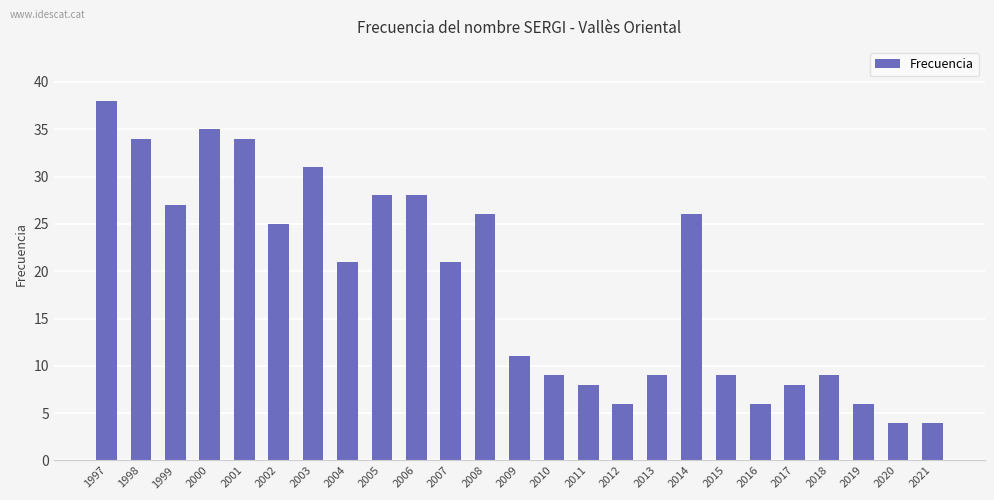

What is the average value?

19